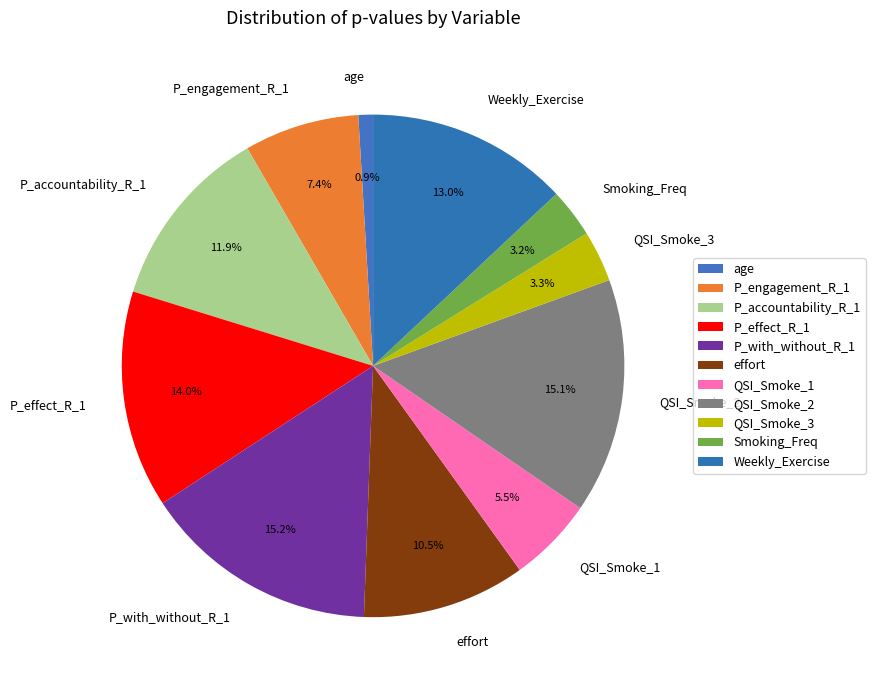

Which slice is the smallest?

age